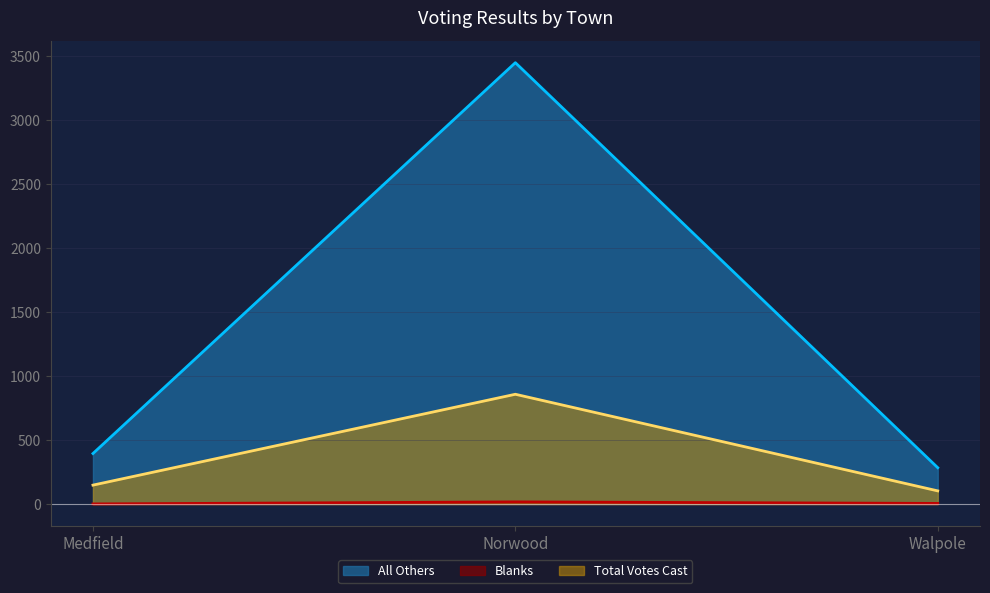

What is the label of the 1st point from the right?

Walpole